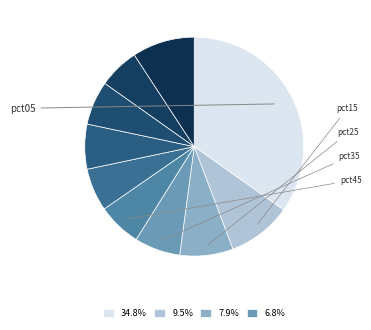

Rank the categories by value from highest to lowest.

pct05, pct15, pct95, pct25, pct35, pct65, pct75, pct45, pct55, pct85